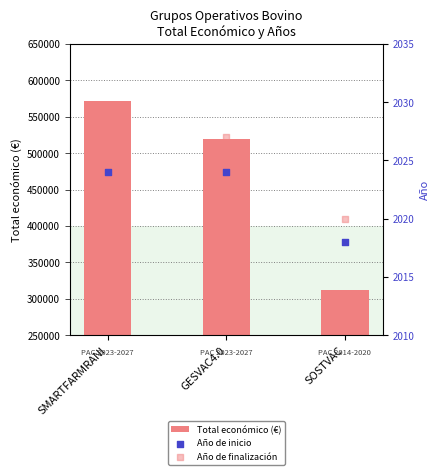

At how many categories does at least one series exceed 194794?

3